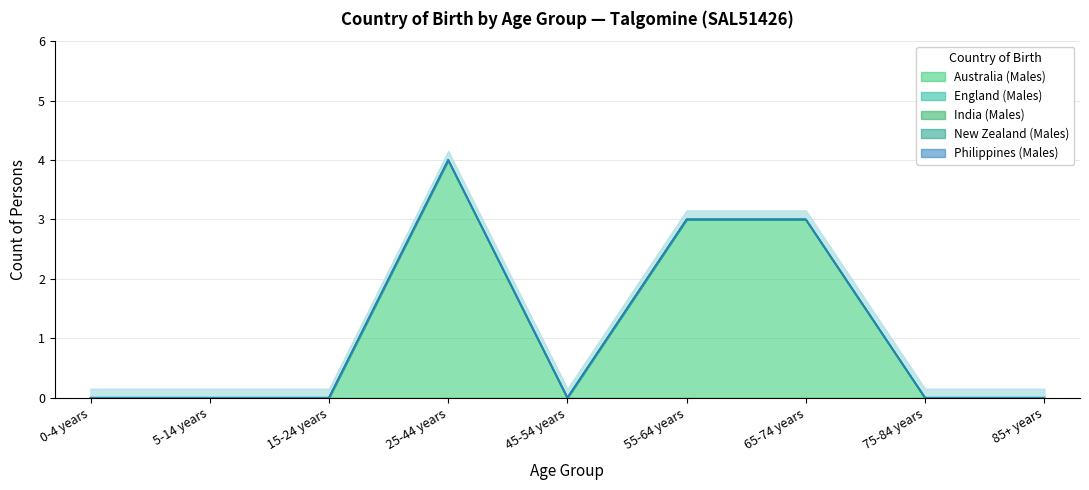

Reading left to right, extract all data points from this chart.

Australia (Males): 0-4 years=0	5-14 years=0	15-24 years=0	25-44 years=4	45-54 years=0	55-64 years=3	65-74 years=3	75-84 years=0	85+ years=0
England (Males): 0-4 years=0	5-14 years=0	15-24 years=0	25-44 years=0	45-54 years=0	55-64 years=0	65-74 years=0	75-84 years=0	85+ years=0
India (Males): 0-4 years=0	5-14 years=0	15-24 years=0	25-44 years=0	45-54 years=0	55-64 years=0	65-74 years=0	75-84 years=0	85+ years=0
New Zealand (Males): 0-4 years=0	5-14 years=0	15-24 years=0	25-44 years=0	45-54 years=0	55-64 years=0	65-74 years=0	75-84 years=0	85+ years=0
Philippines (Males): 0-4 years=0	5-14 years=0	15-24 years=0	25-44 years=0	45-54 years=0	55-64 years=0	65-74 years=0	75-84 years=0	85+ years=0